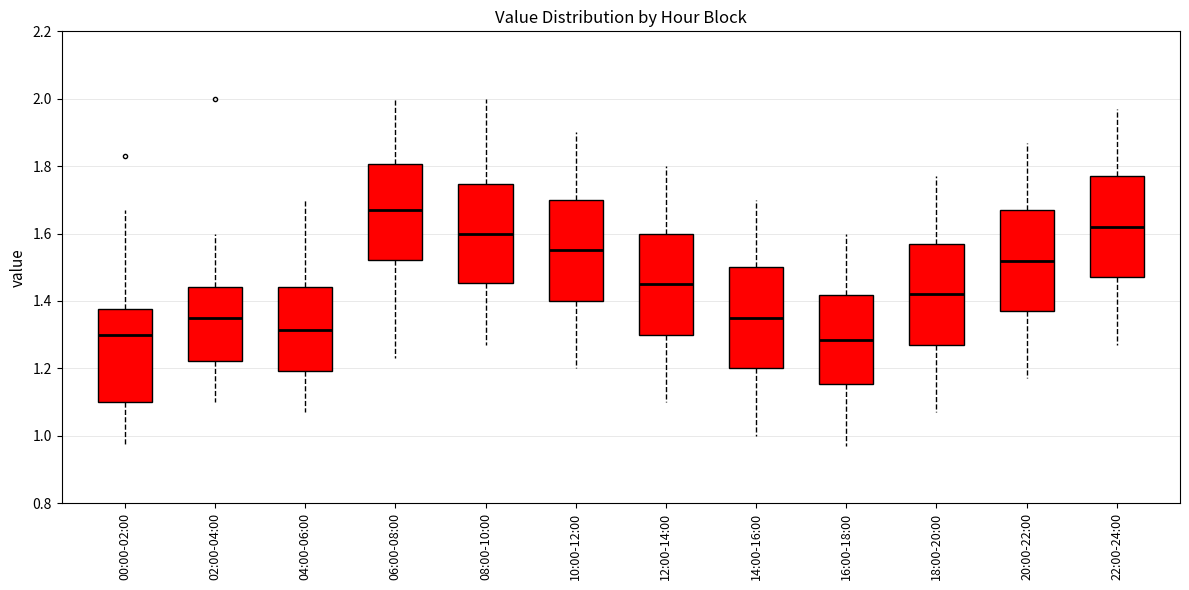

Where does the lower whisker of the box for 06:00-08:00 end on the y-axis? The values are not printed on the chart, so give them approximately, as read against the axis.

1.24